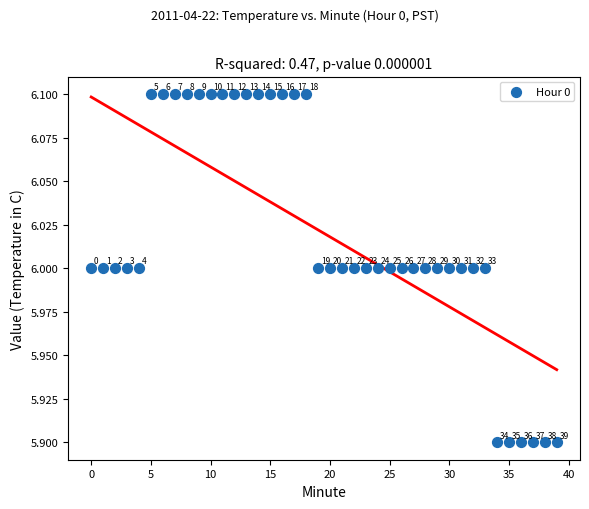

What Y value in the scatter plot is closest to 6?

6.0